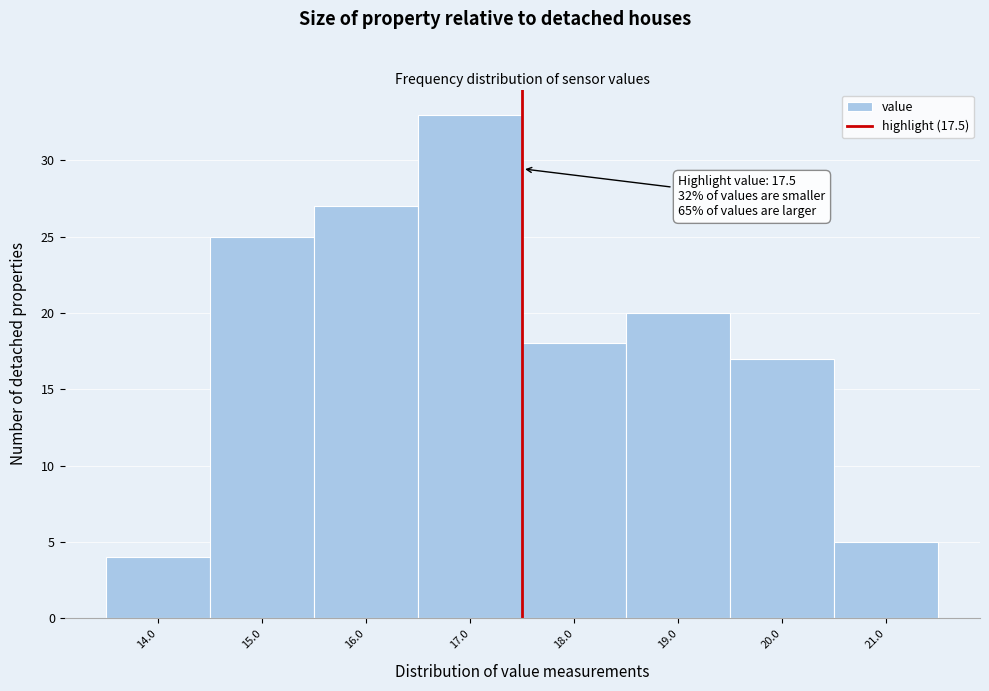

Over which range of the x-axis is the bar tallest?

16.5 to 17.5